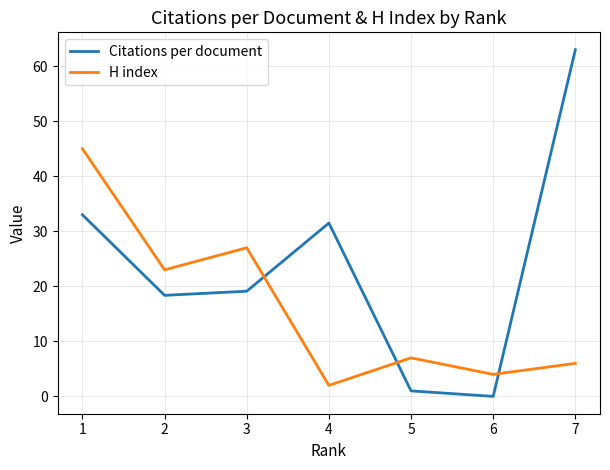

Where is Citations per document nearest to the value 31?

4